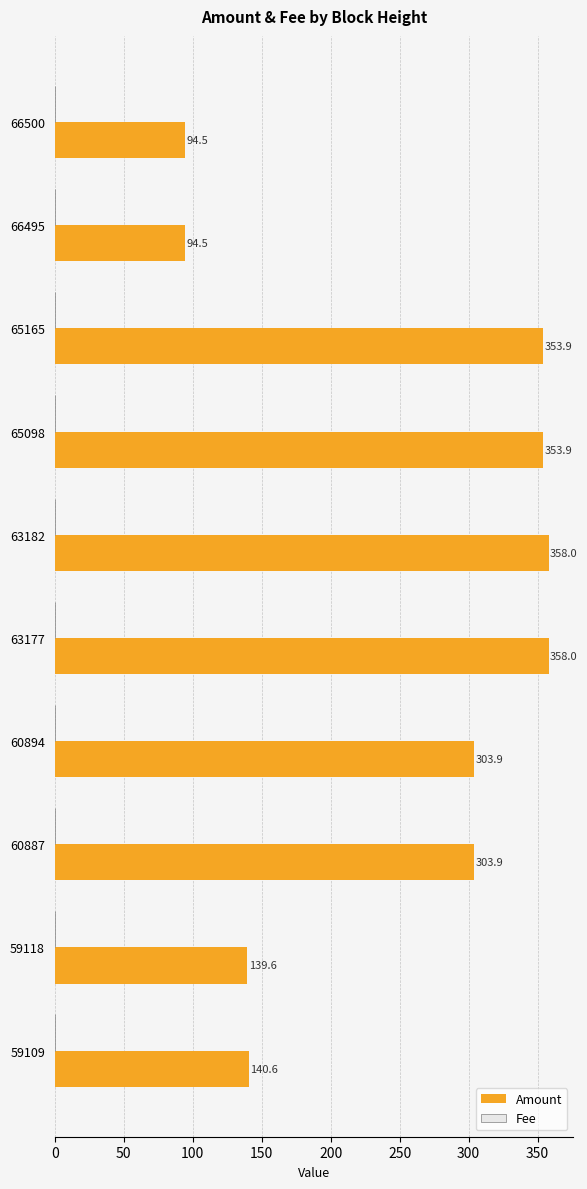

What is the greatest value displayed?

358.0